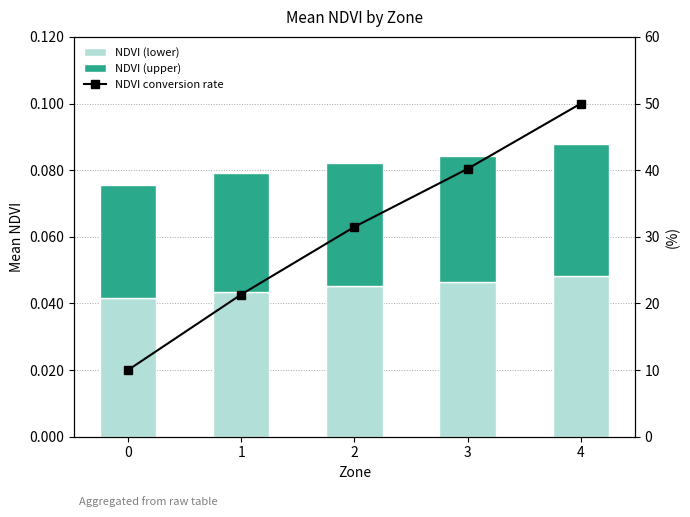

What is the highest value of the NDVI conversion rate series?

50.0